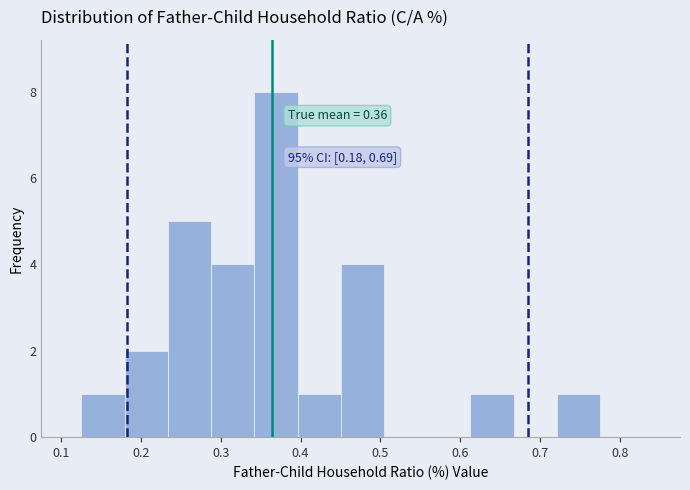

Which range on the x-axis has the tallest bar?

0.34 to 0.40